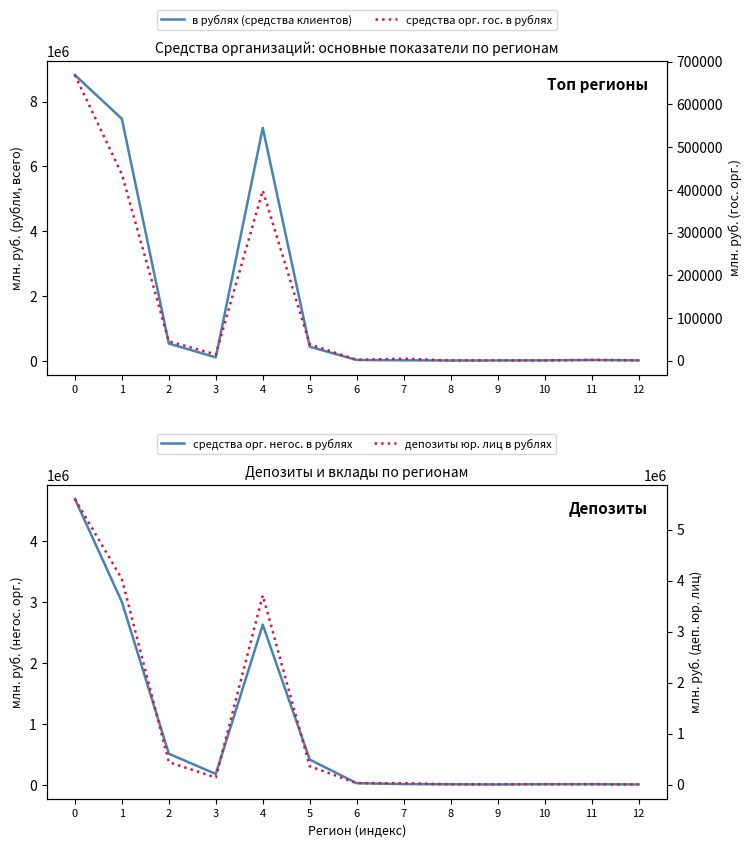

At 6, list the series in order from largest to smallest.

средства орг. негос. в рублях, депозиты юр. лиц в рублях, в рублях (средства клиентов), средства орг. гос. в рублях